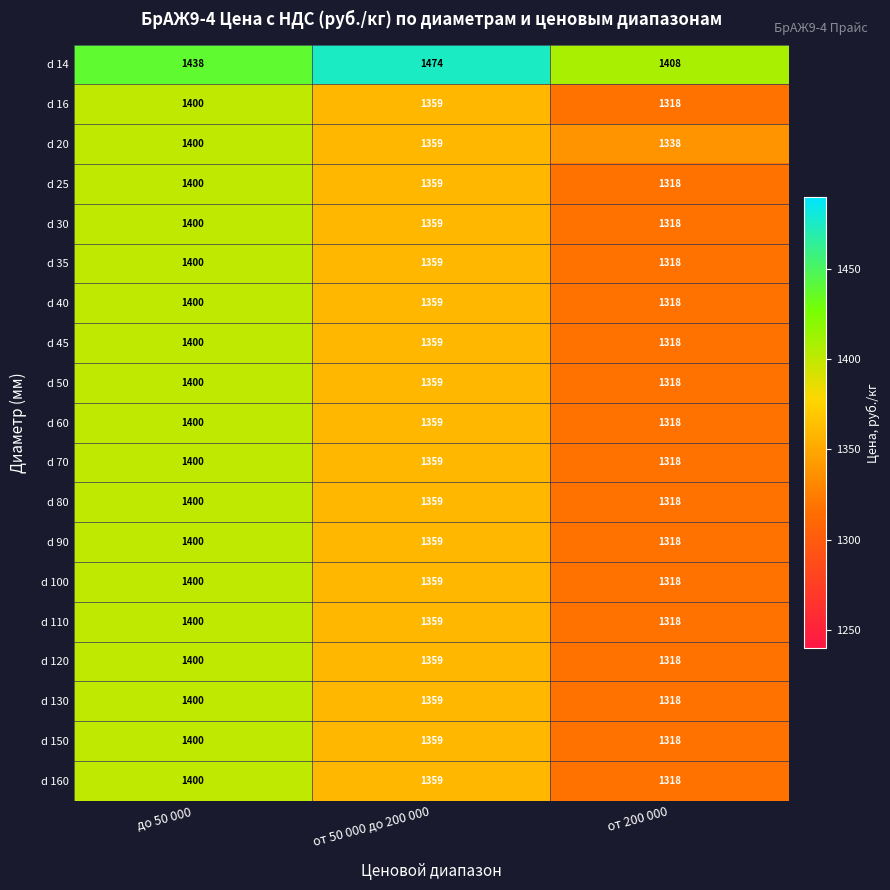

What is the total value across all series at от 200 000?

25152